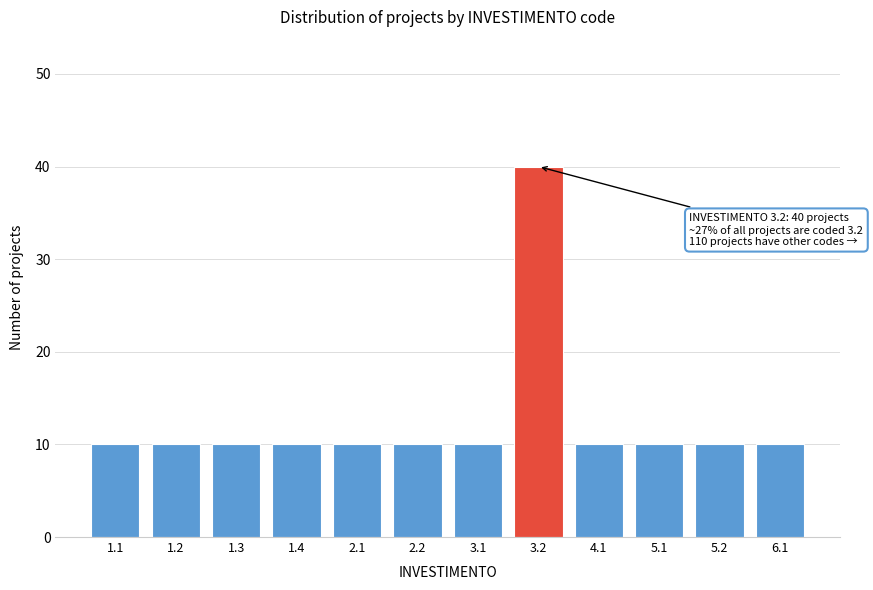

Reading left to right, extract all data points from this chart.

1.1=10	1.2=10	1.3=10	1.4=10	2.1=10	2.2=10	3.1=10	3.2=40	4.1=10	5.1=10	5.2=10	6.1=10